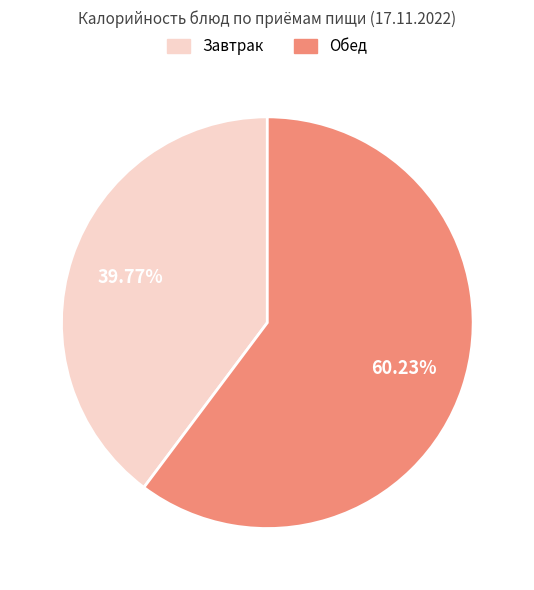

Is there a majority slice in this chart?

Yes